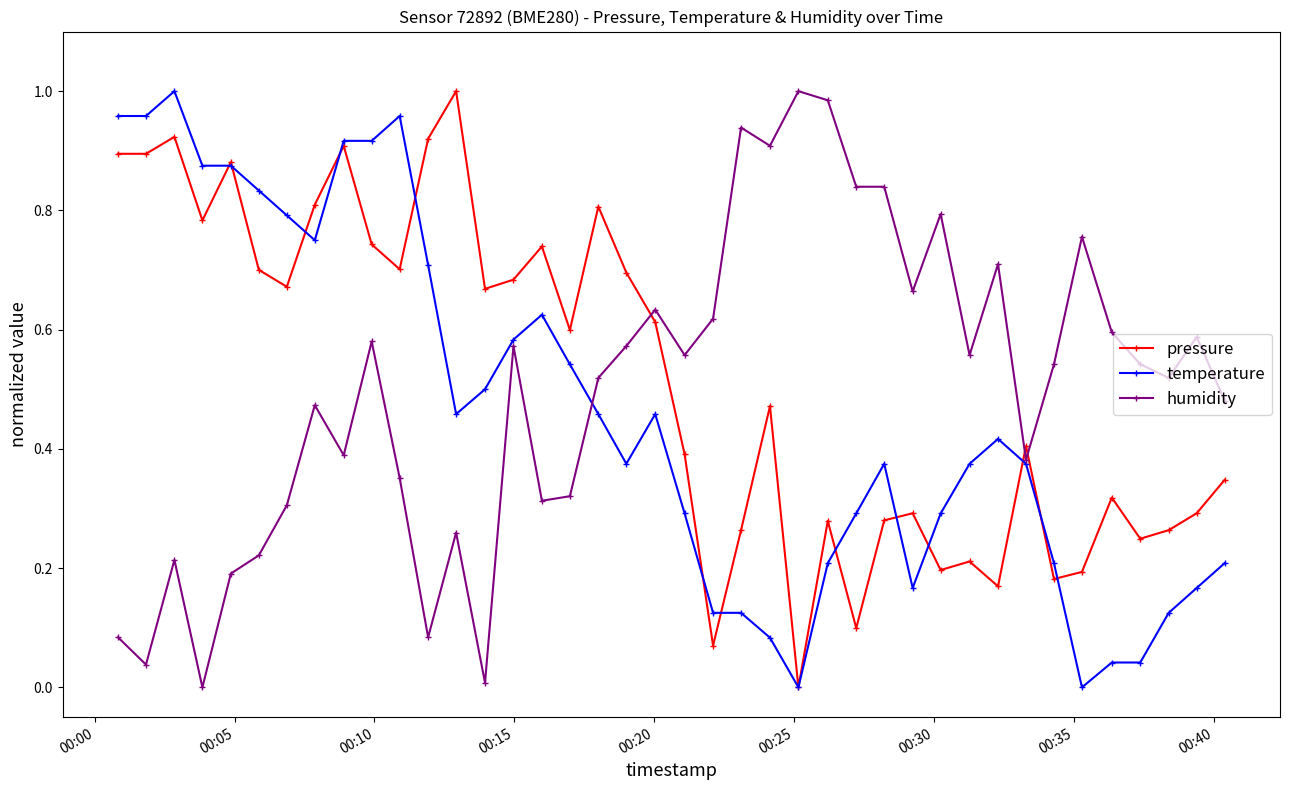

True or false: pressure has more than 2 points higher than both neighbors.

True